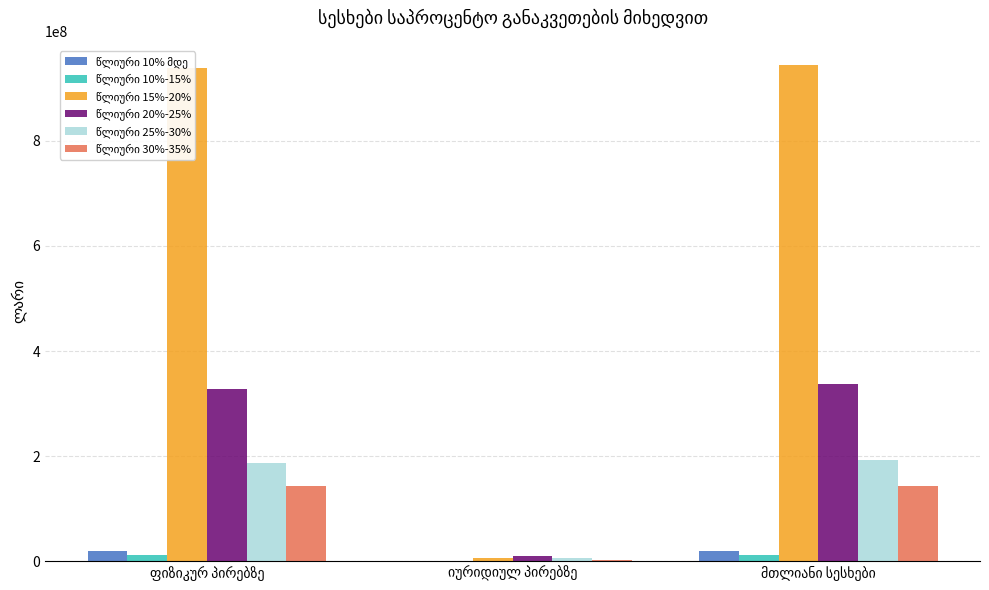

What is the maximum value shown in the chart?

943744086.6